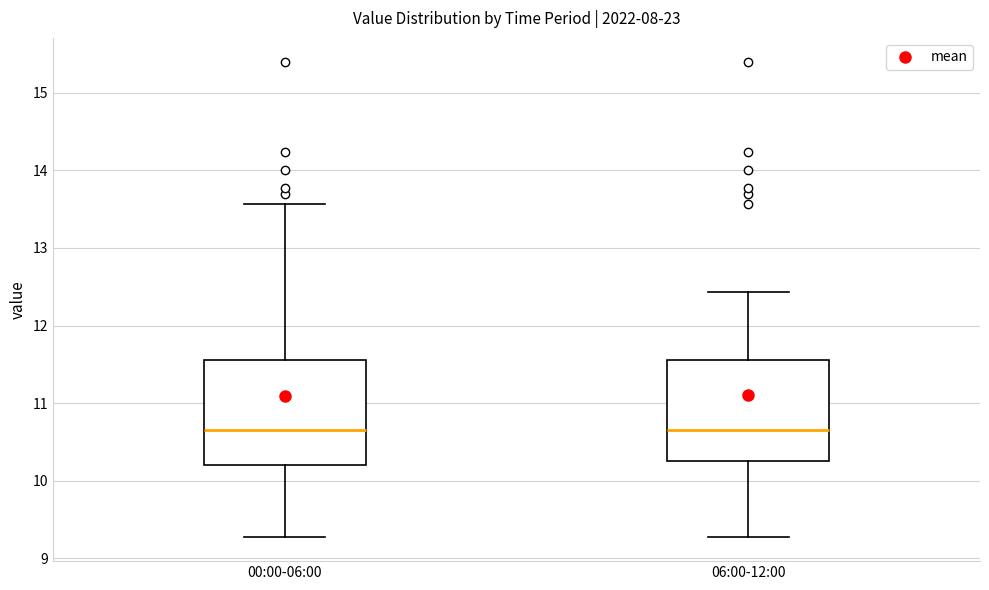

Reading left to right, read every box against the y-axis: the position of its median line, the range the box covers, and the ends of its whiskers. The values are not printed on the chart, so give them approximately, as read against the axis.

00:00-06:00: median 10.7, box 10.2 to 11.6, whiskers 9.3 to 13.6
06:00-12:00: median 10.7, box 10.3 to 11.6, whiskers 9.3 to 12.4